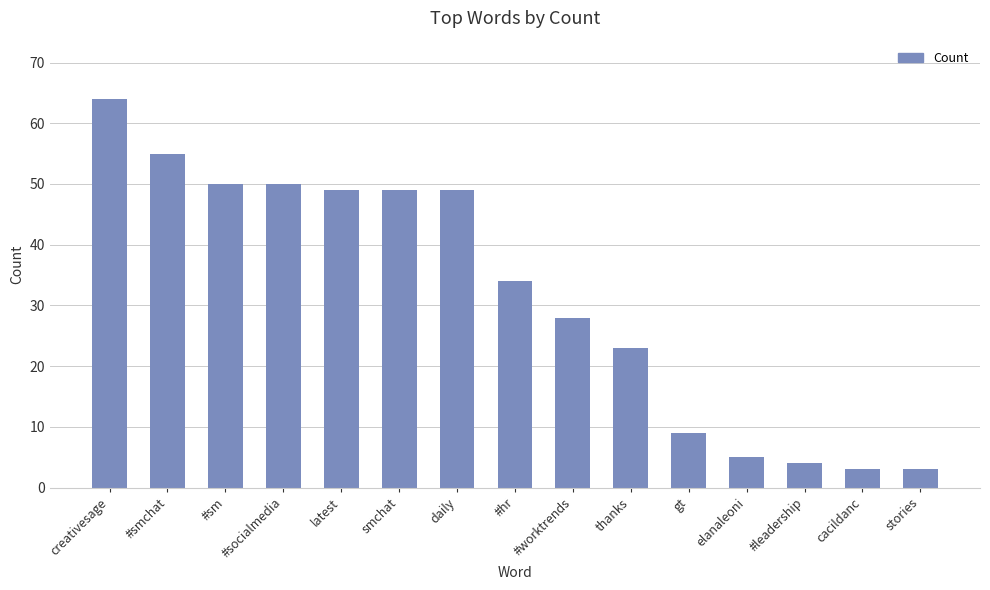

What is the ratio of the value at thanks to the value at smchat?

0.5